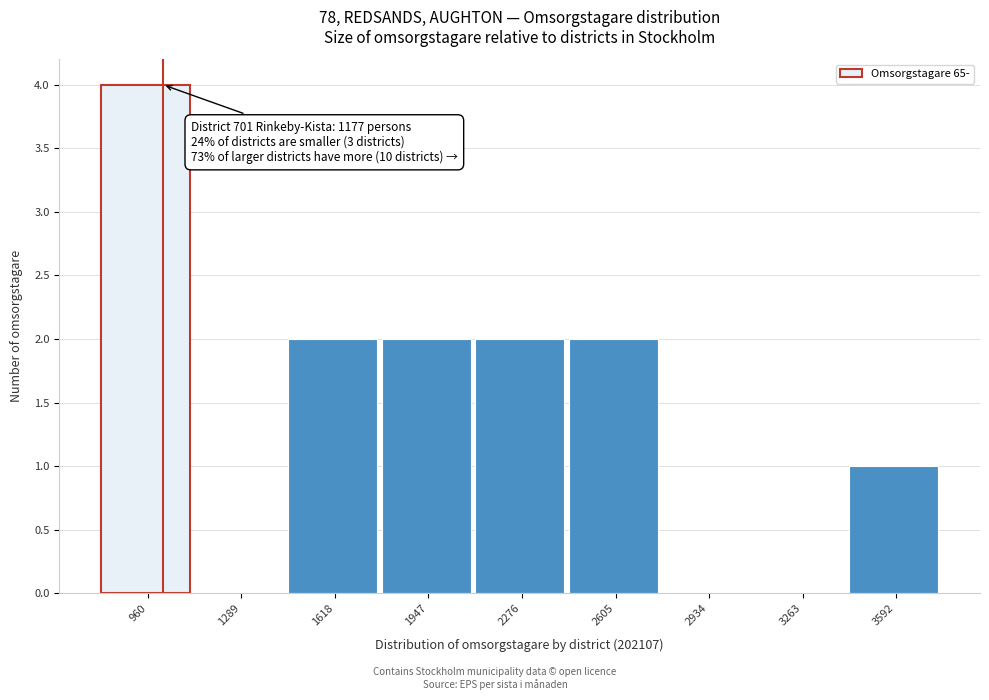

Reading right to left, list all the values displayed in this chart.

3592=1	3263=0	2934=0	2605=2	2276=2	1947=2	1618=2	1289=0	960=4